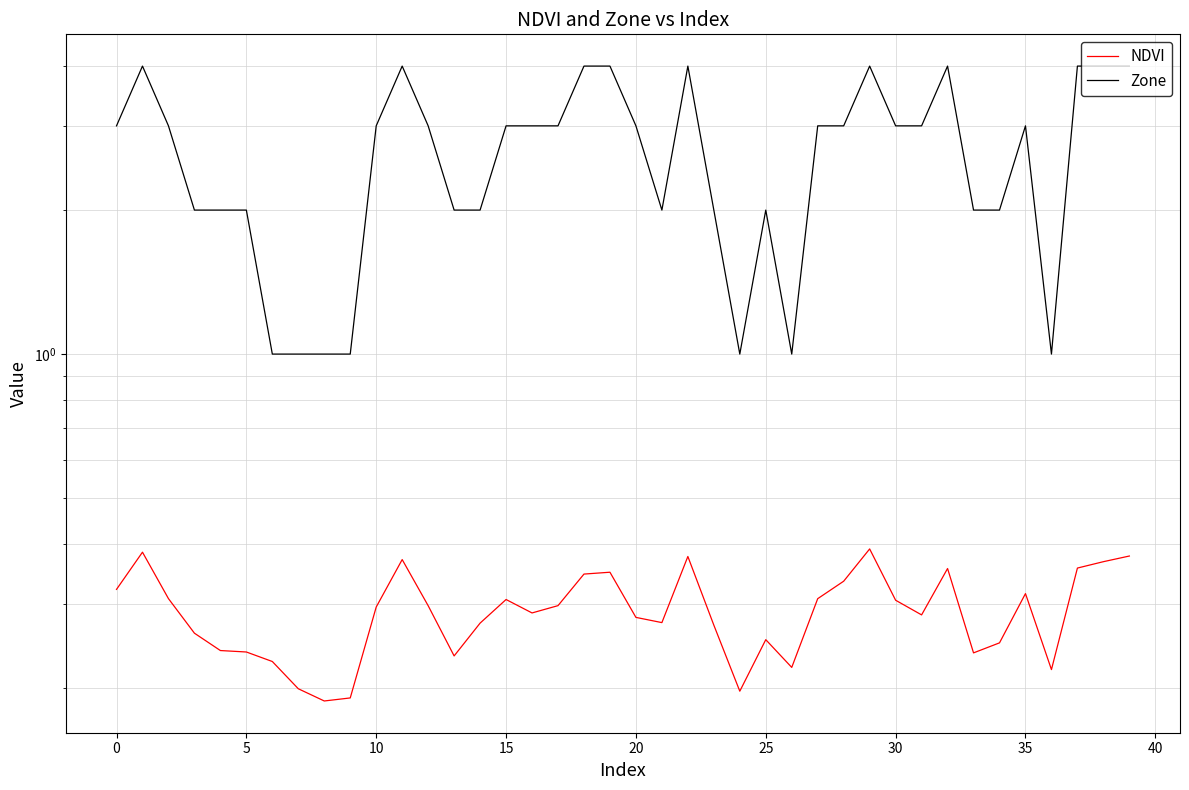

What is the difference between the second highest and second lowest values in the Zone series?

3.0